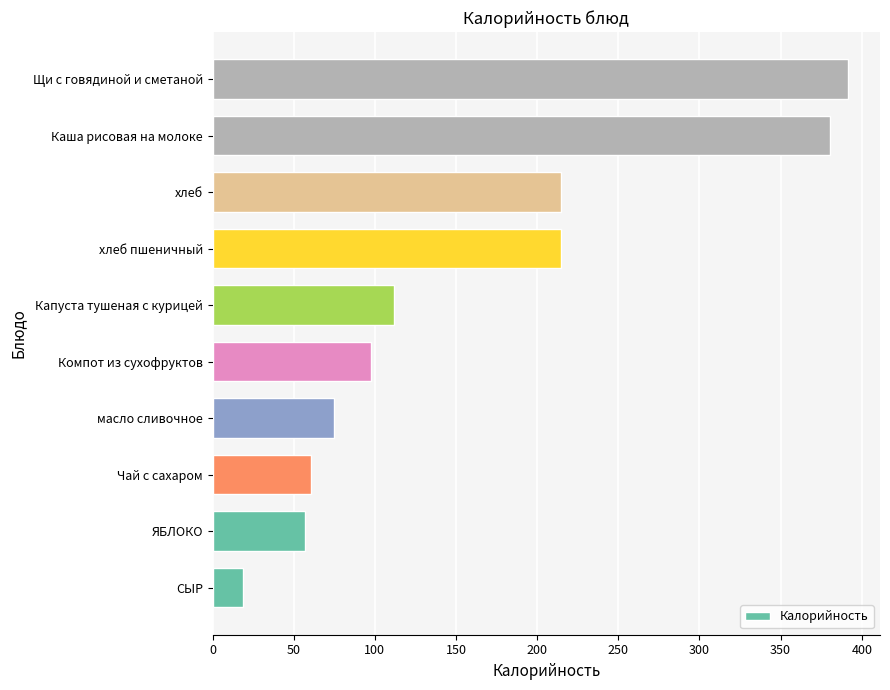

How many values are below 112?

5